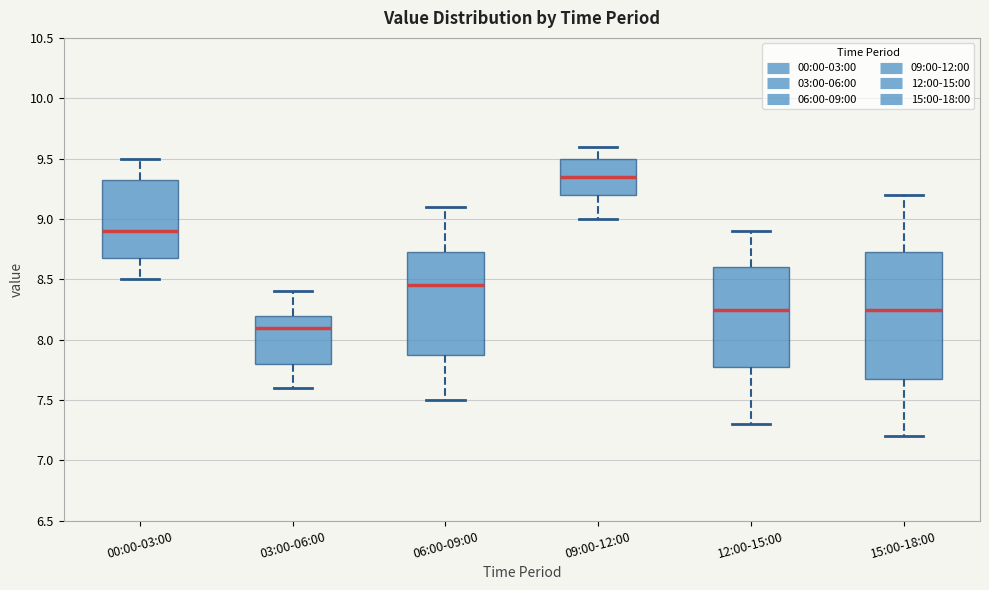

Comparing the boxes themselves (not the whiskers), which one is the tallest?

15:00-18:00